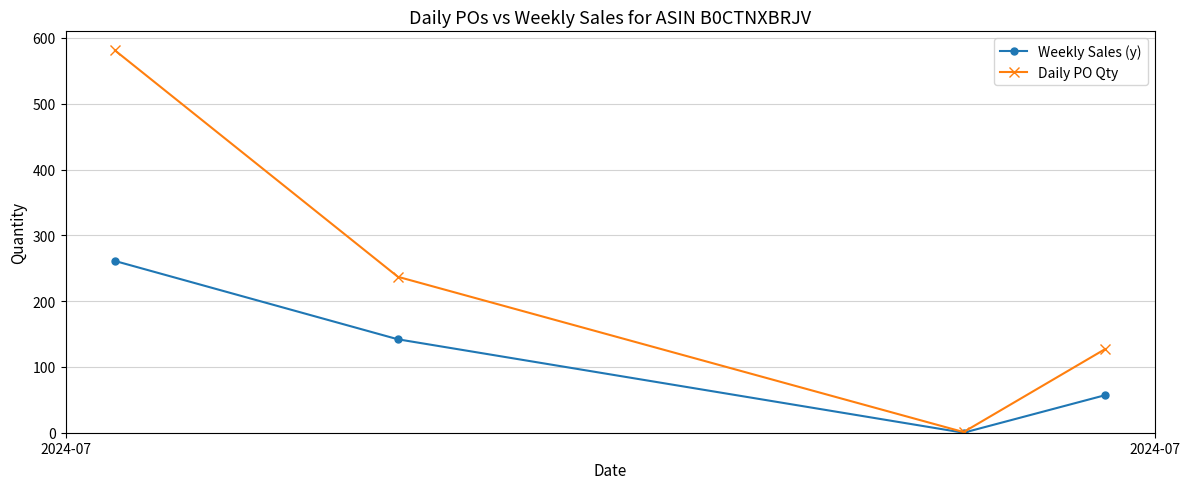

Rank the series by their average value, from lowest to highest.

Weekly Sales (y), Daily PO Qty